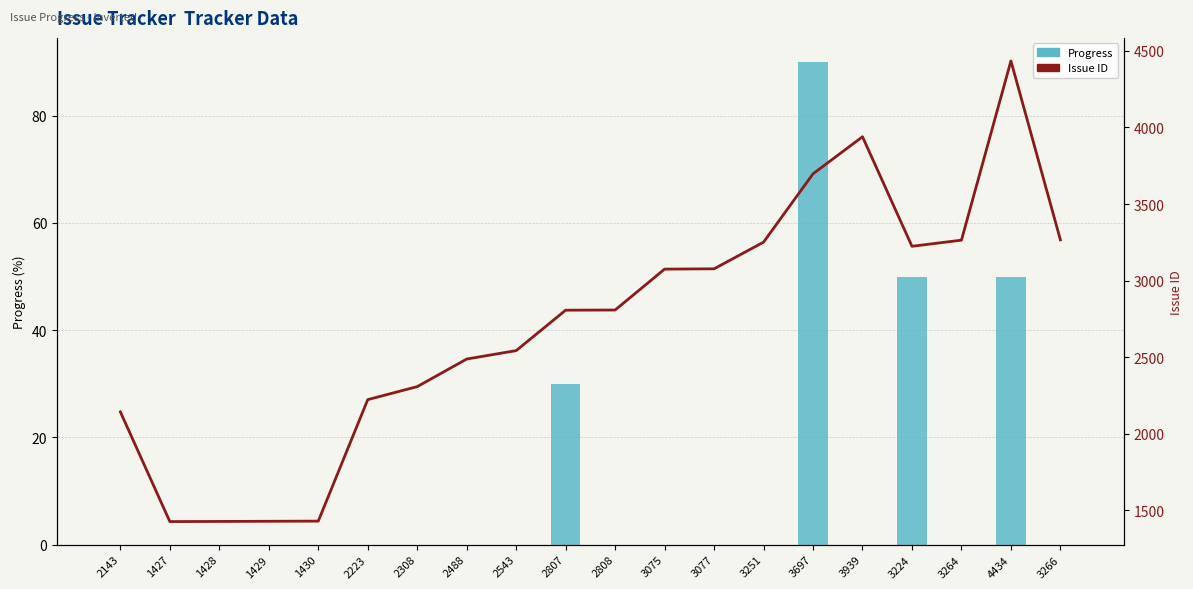

List the series in order of their overall mean, lowest first.

Progress, Issue ID